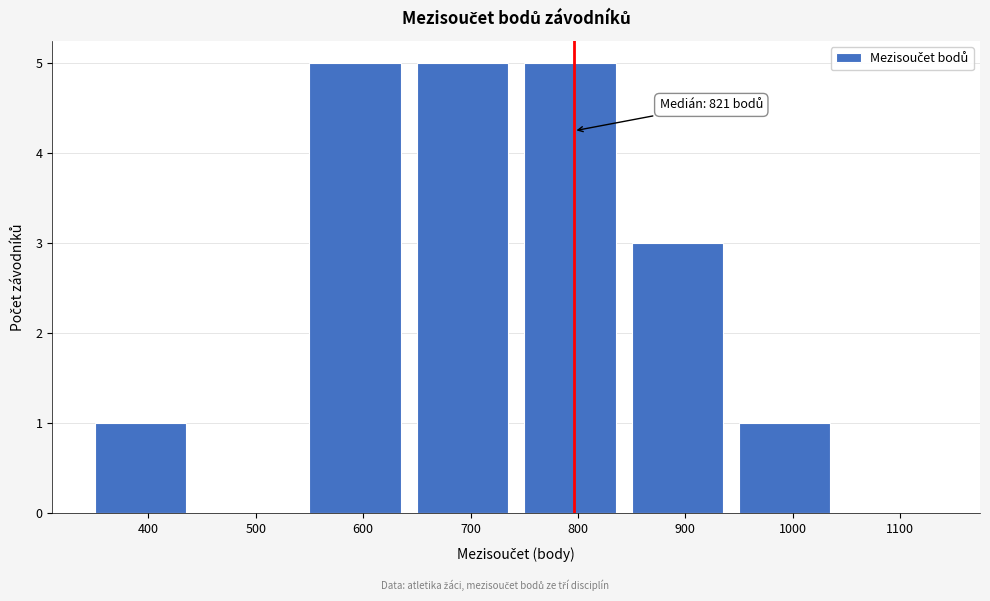

Reading left to right, transcribe all the data shown in this chart.

400=1	500=0	600=5	700=5	800=5	900=3	1000=1	1100=0